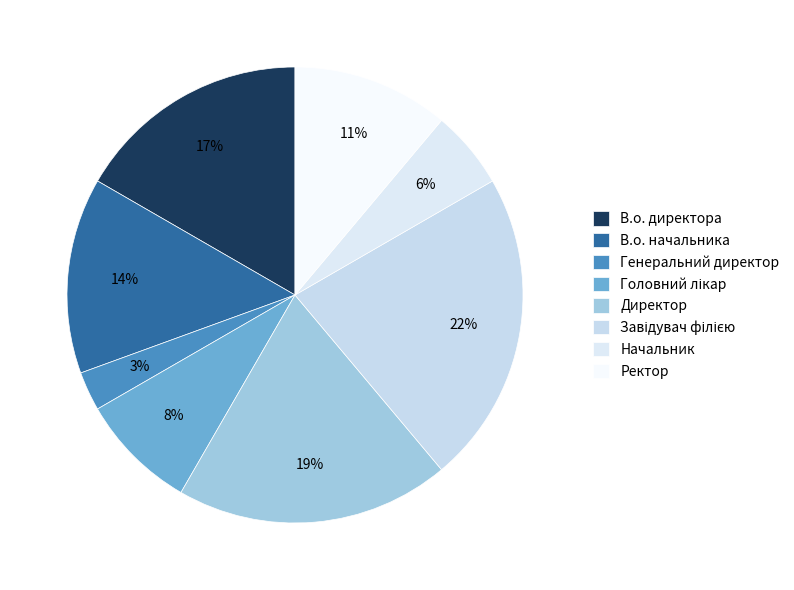

Which has a higher value, Начальник or Завідувач філією?

Завідувач філією